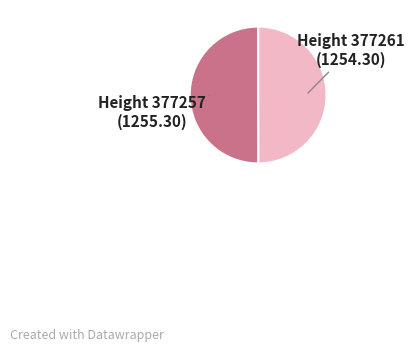

How many slices are in this pie chart?

2